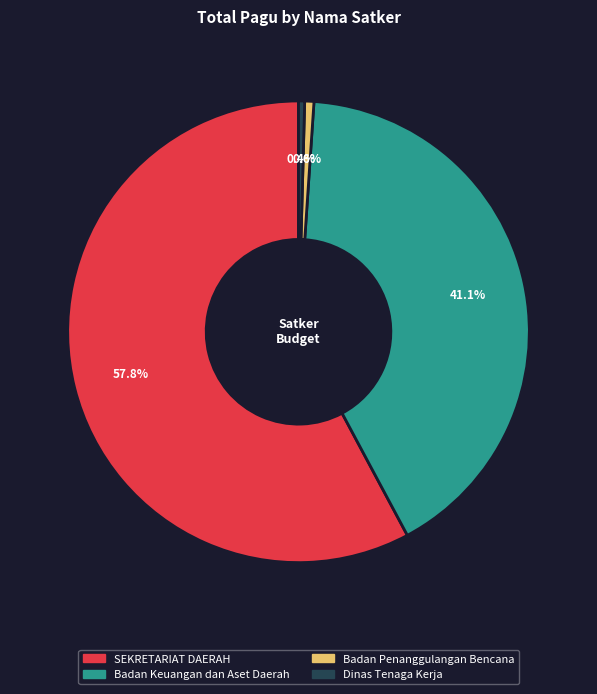

Is there any slice that represents more than half of the pie?

Yes